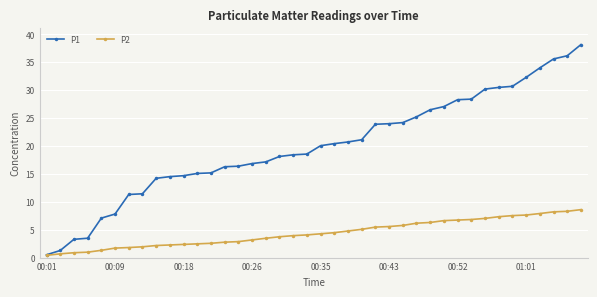

Rank the series by their average value, from lowest to highest.

P2, P1